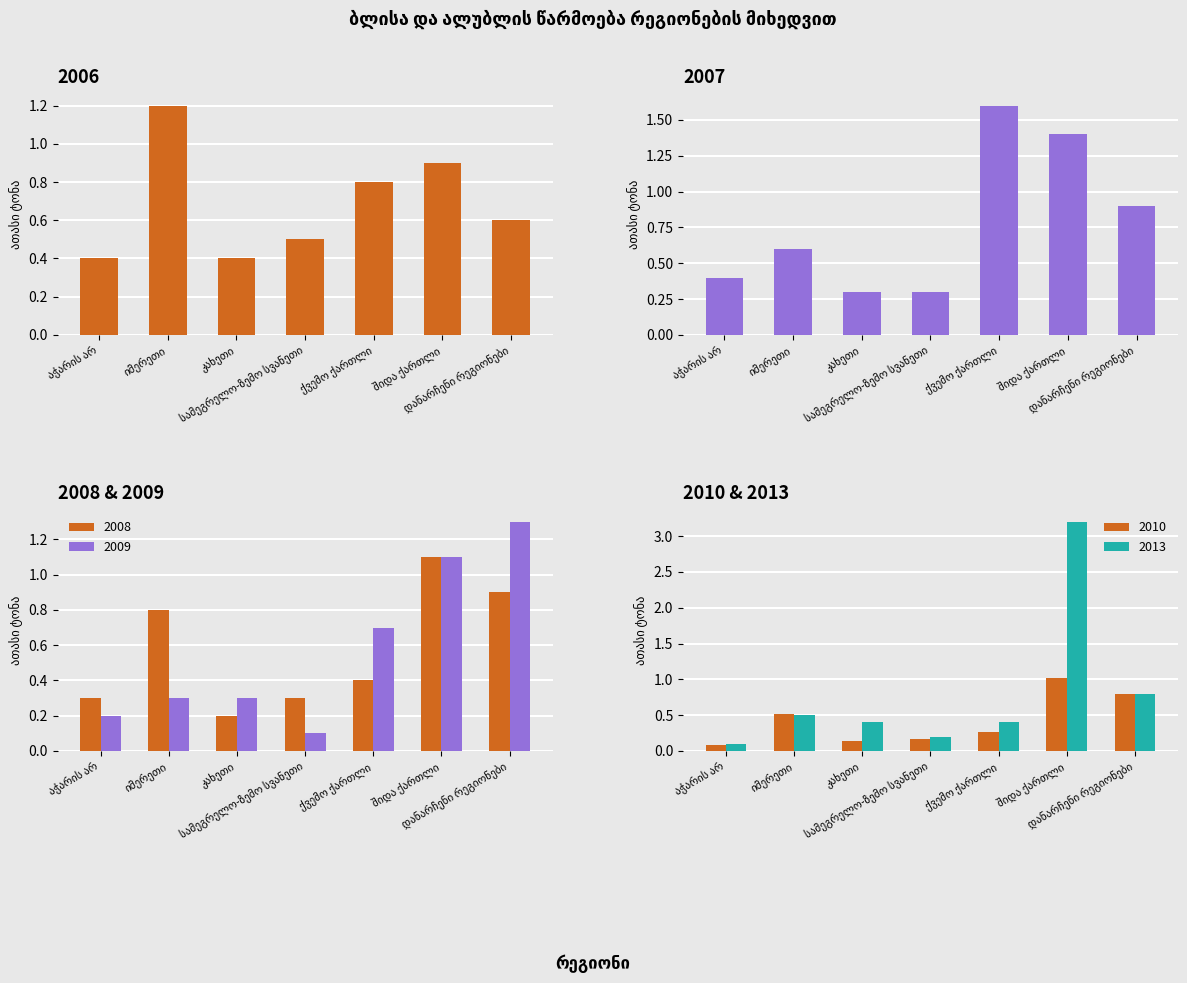

How many values in 2010 are above zero?

7